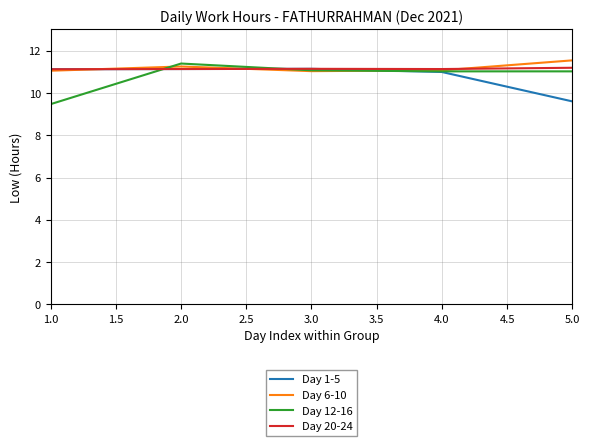

Is this an area chart (filled region under the line)?

No